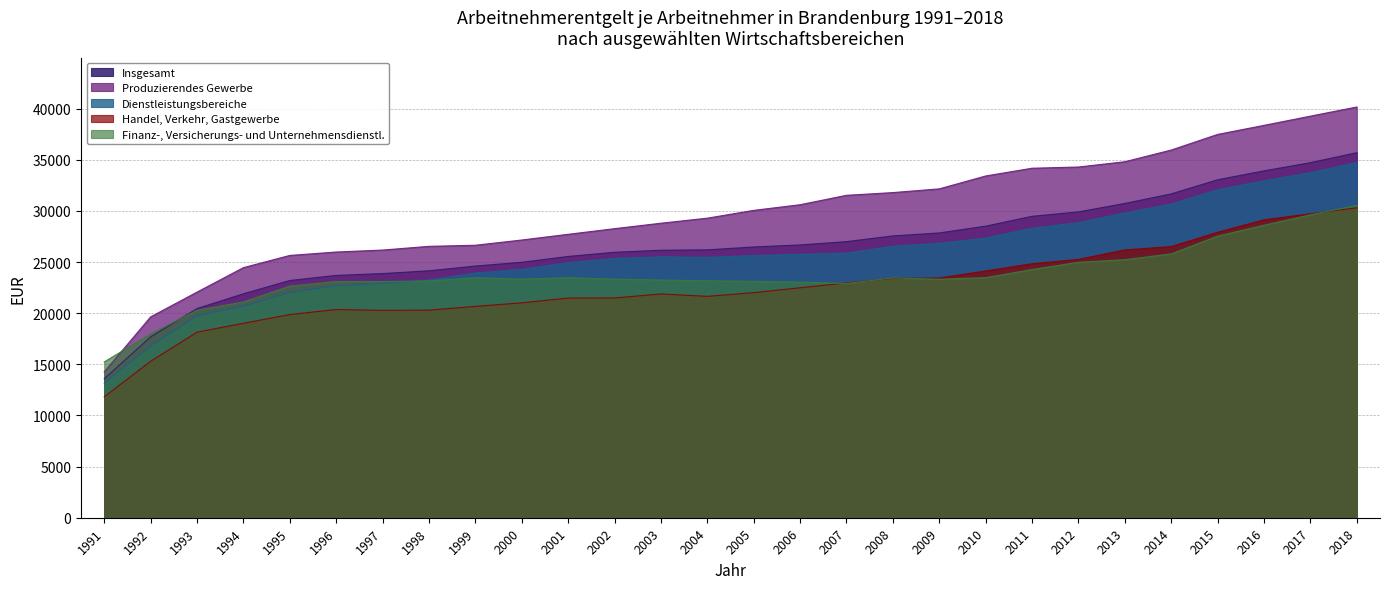

True or false: Handel, Verkehr, Gastgewerbe and Insgesamt intersect in this chart.

False